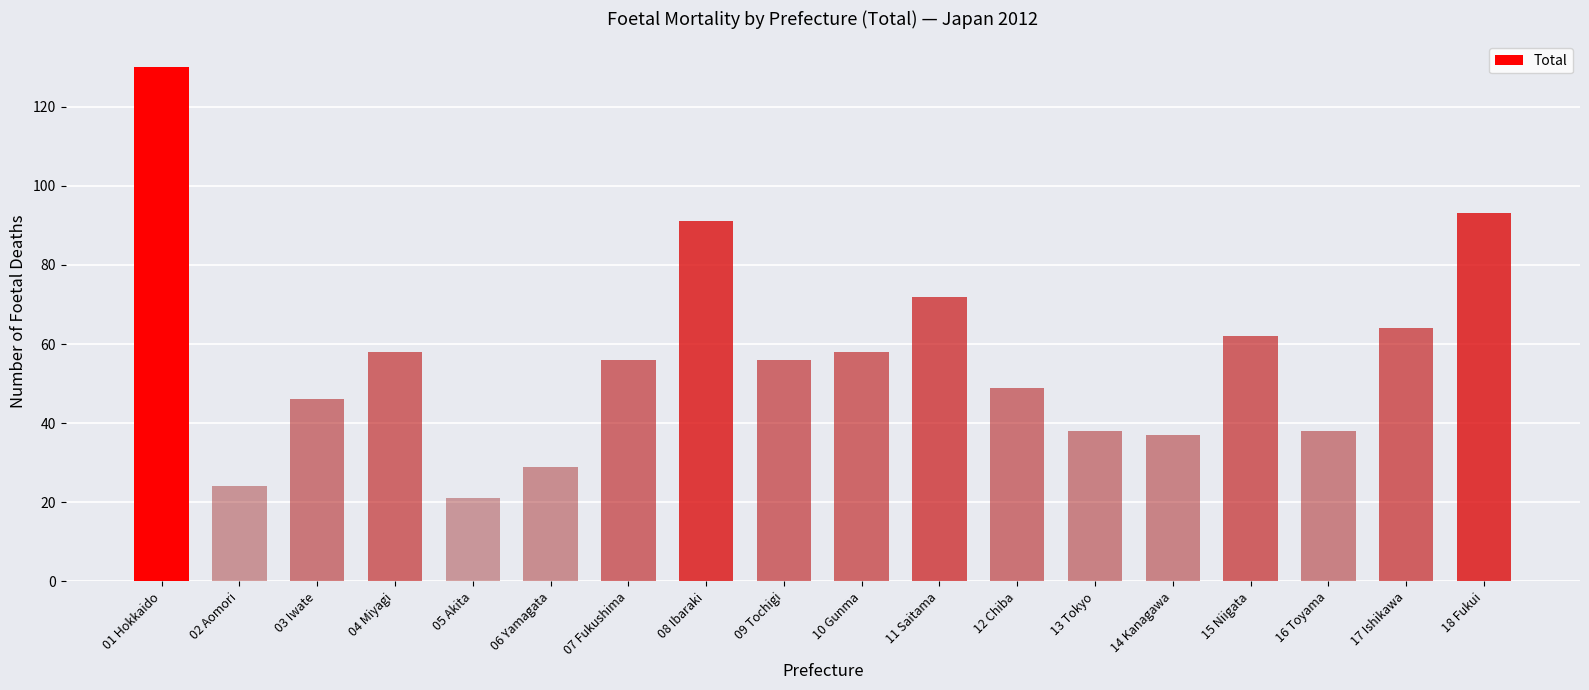

Reading left to right, what are all the values shown in this chart?

130	24	46	58	21	29	56	91	56	58	72	49	38	37	62	38	64	93